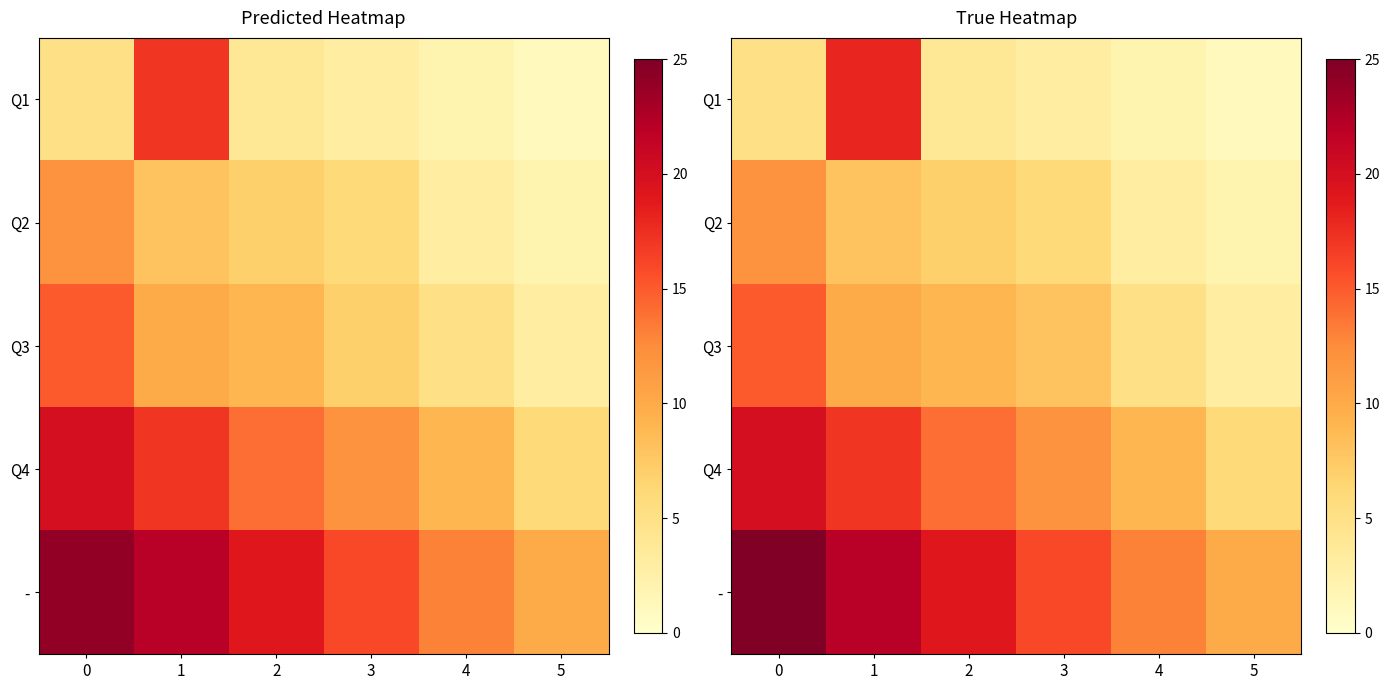

The value of row_0 at 3 is 3. True or false?

True